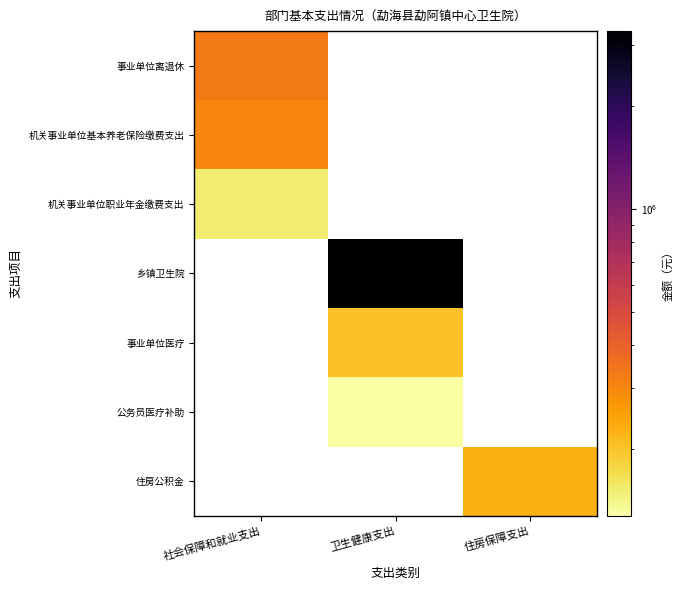

What is the maximum value for 事业单位离退休?

330432.0